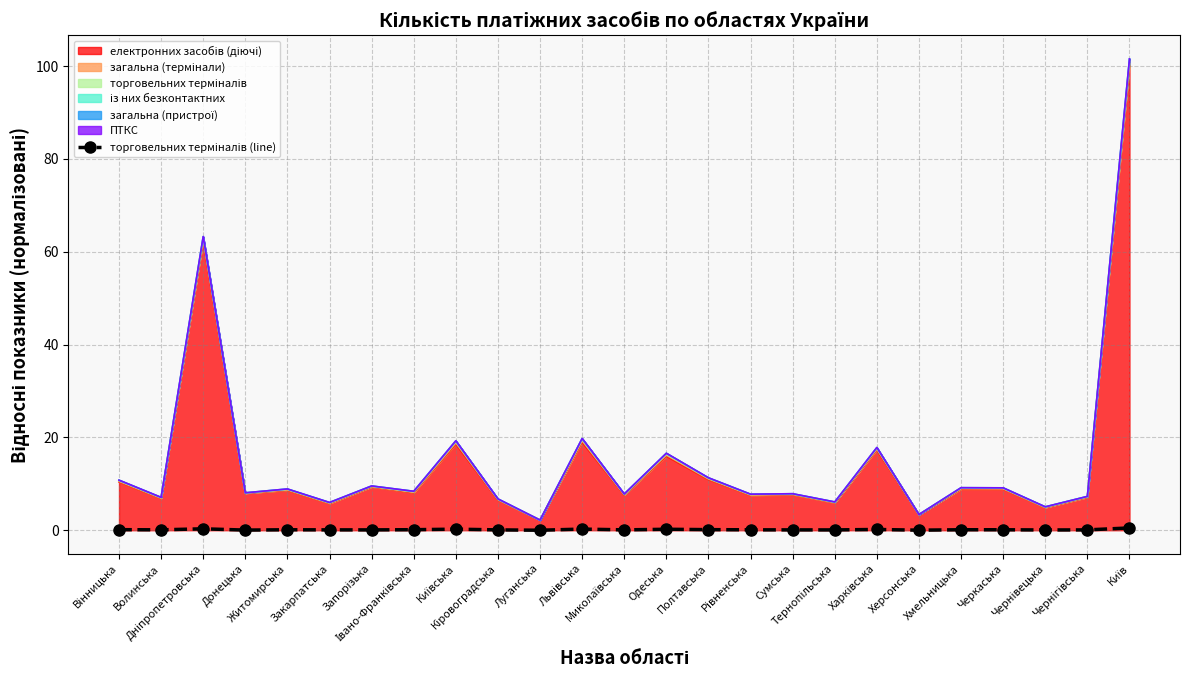

How many values exceed 0?

24